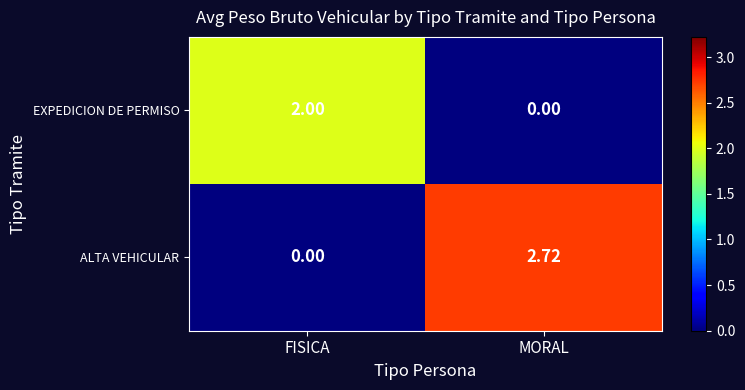

At FISICA, list the series in order from smallest to largest.

ALTA VEHICULAR, EXPEDICION DE PERMISO